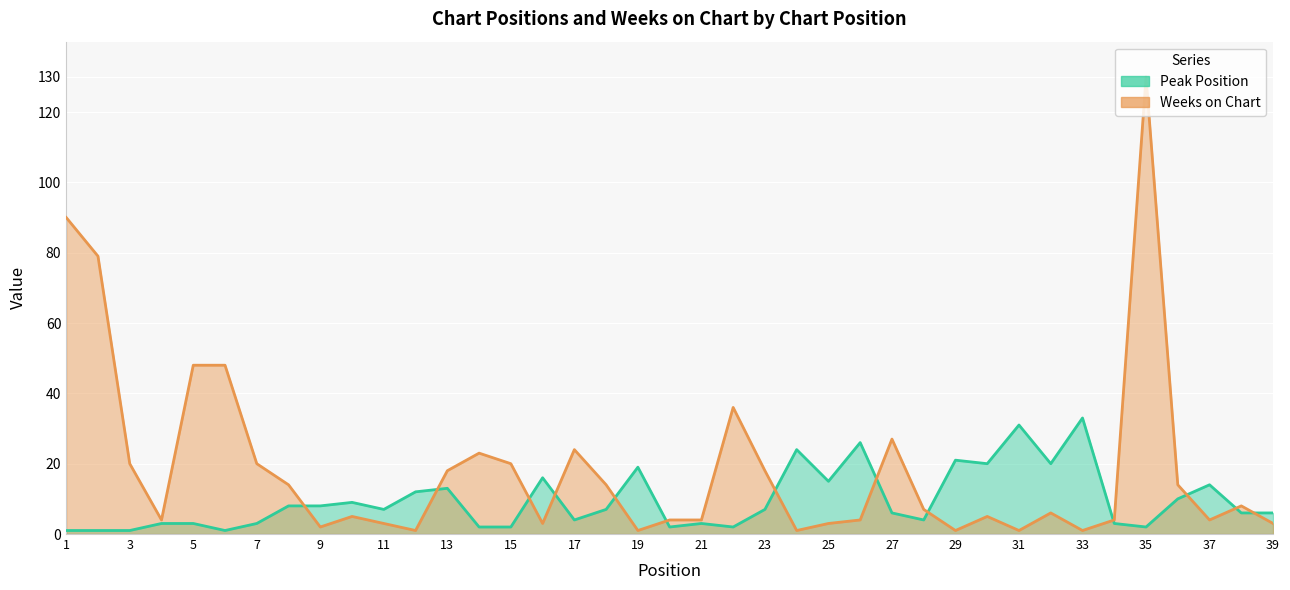

What is the difference between the maximum and minimum values in the Peak Position series?

32